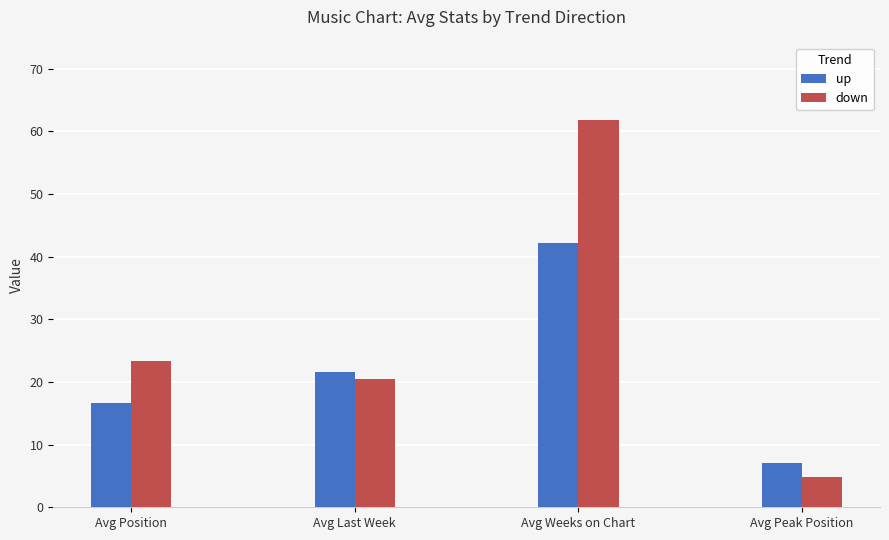

What is the label of the 2nd bar from the left?

Avg Last Week